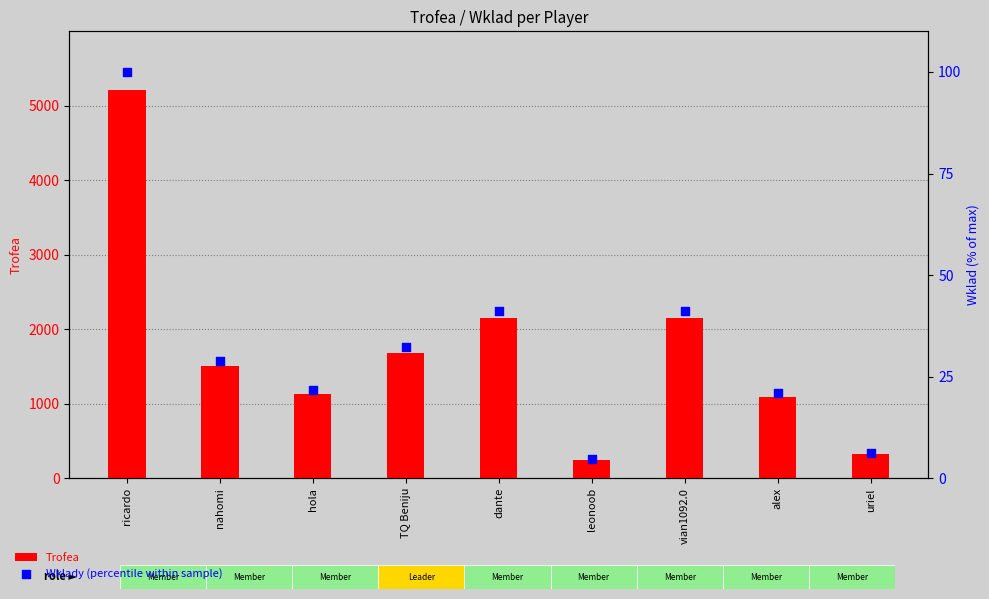

Which series has the largest total across all categories?

Trofea